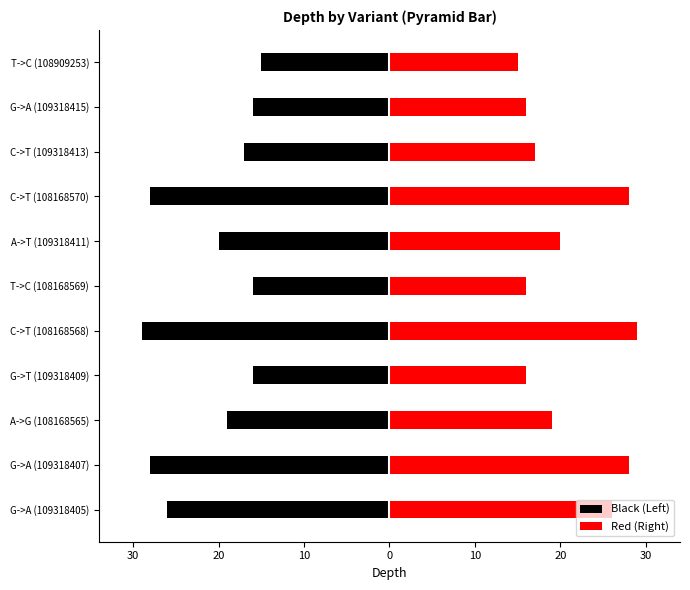

How many distinct data groups are displayed?

2